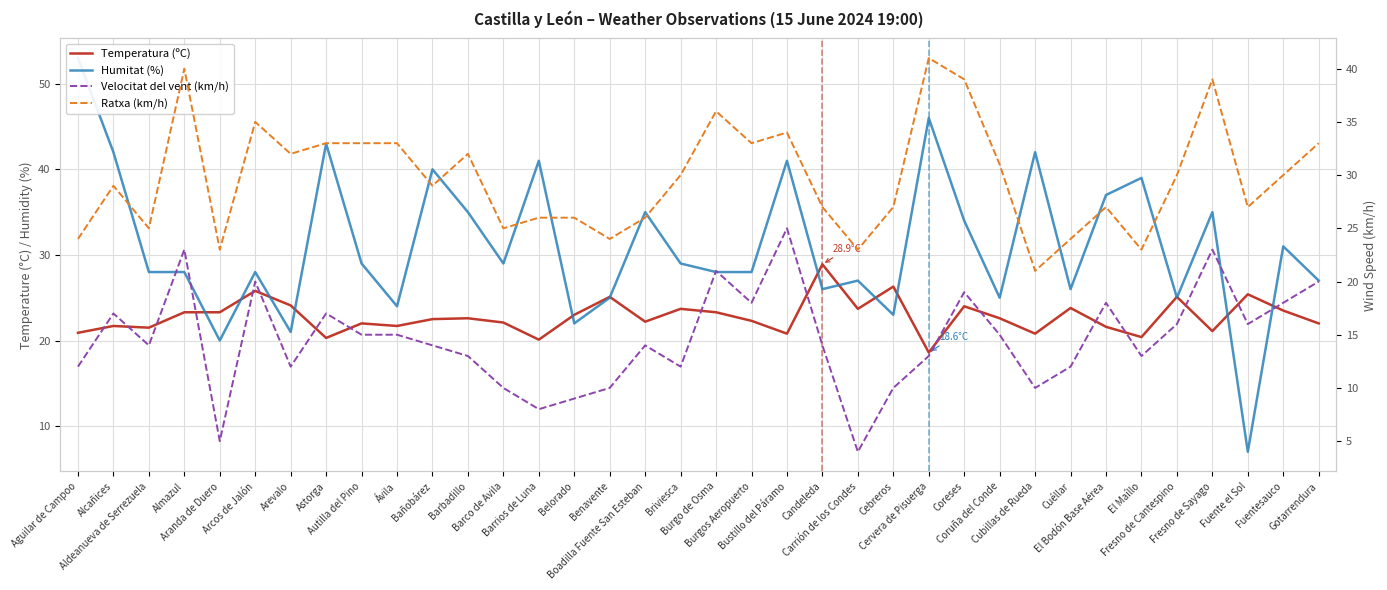

Is it true that Ratxa (km/h) equals 35.0 at Arcos de Jalón?

True